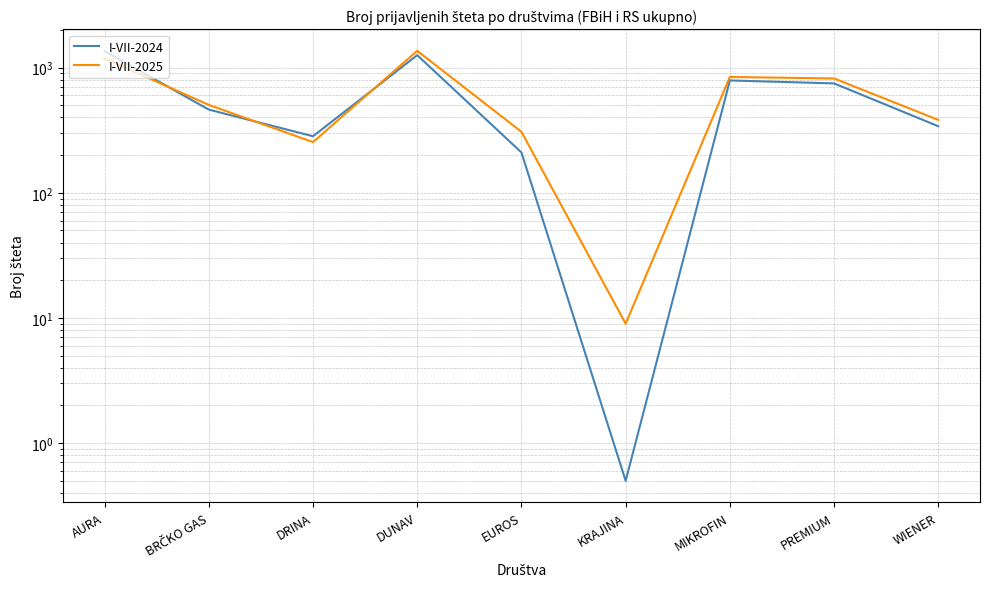

What is the difference between the I-VII-2025 values at KRAJINA and EUROS?

298.0